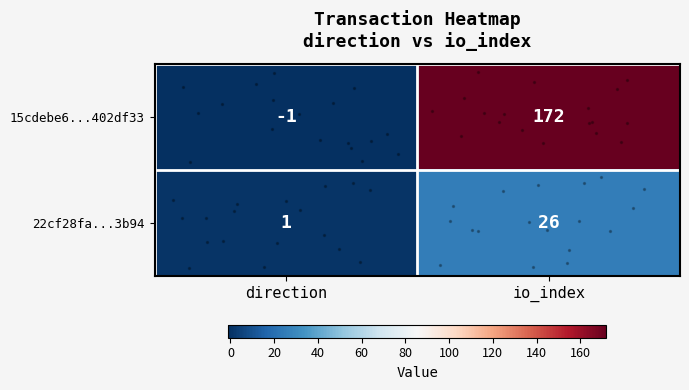

How many data points does each series have?

2